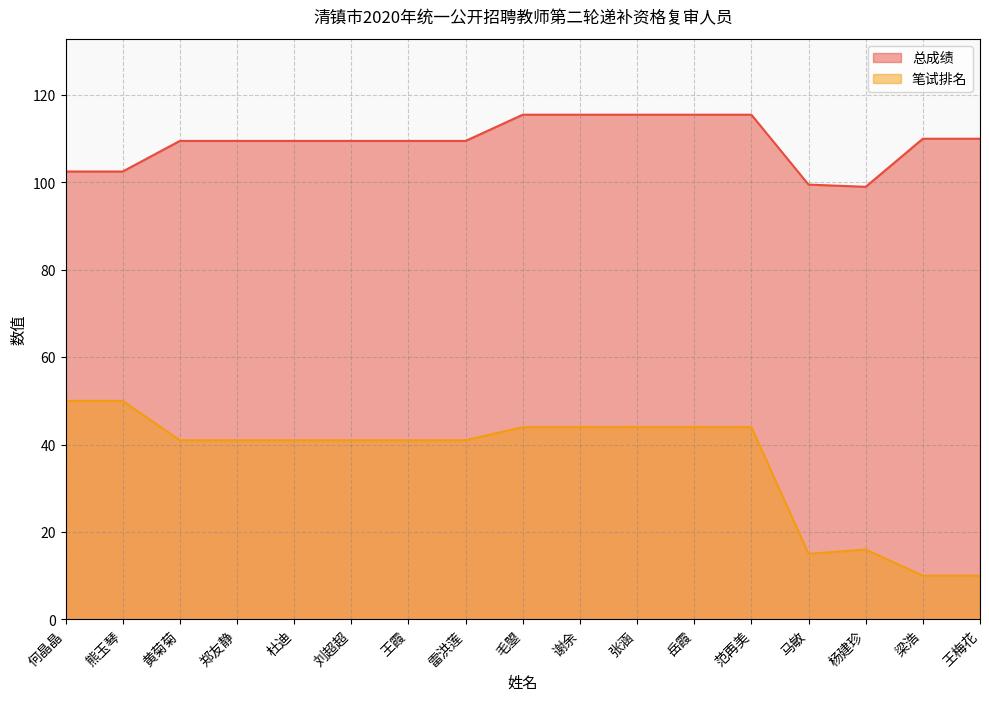

In 笔试排名, how many points are higher than both neighbors (excluding endpoints)?

1